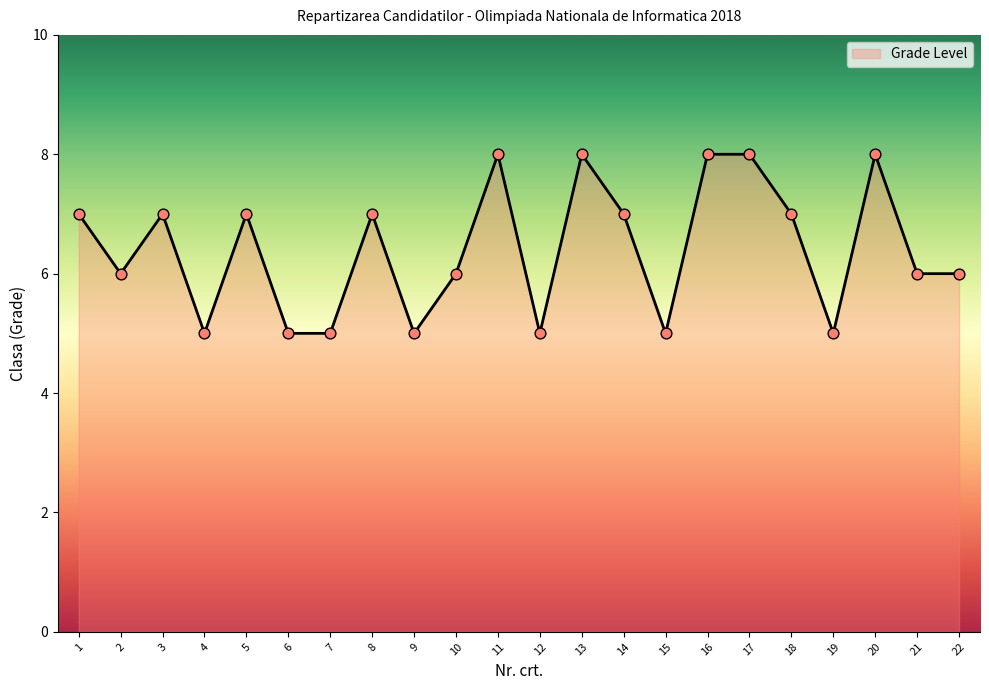

Between 15 and 5, which is larger?

5